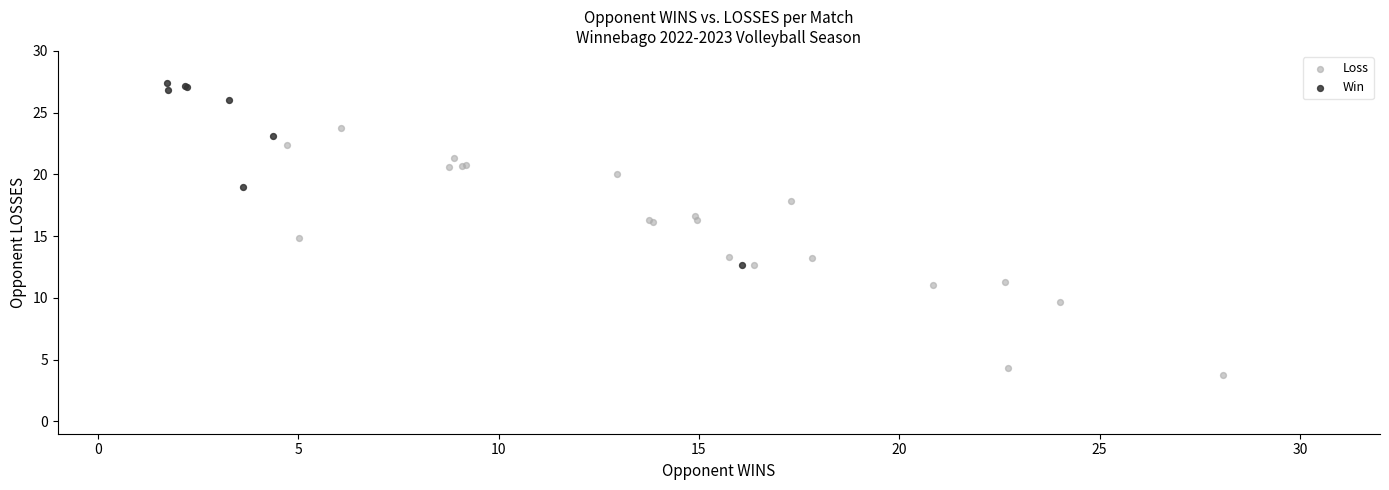

Which series has the largest Y range (max minus min)?

Loss